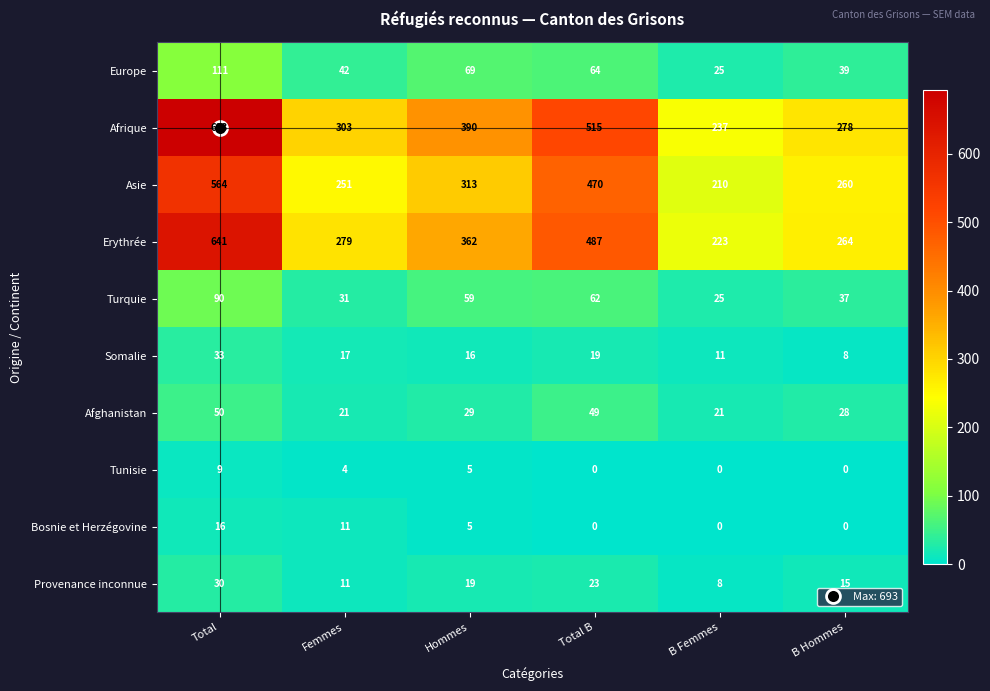

Is the value of Europe at B Hommes greater than the value of Bosnie et Herzégovine at B Femmes?

Yes